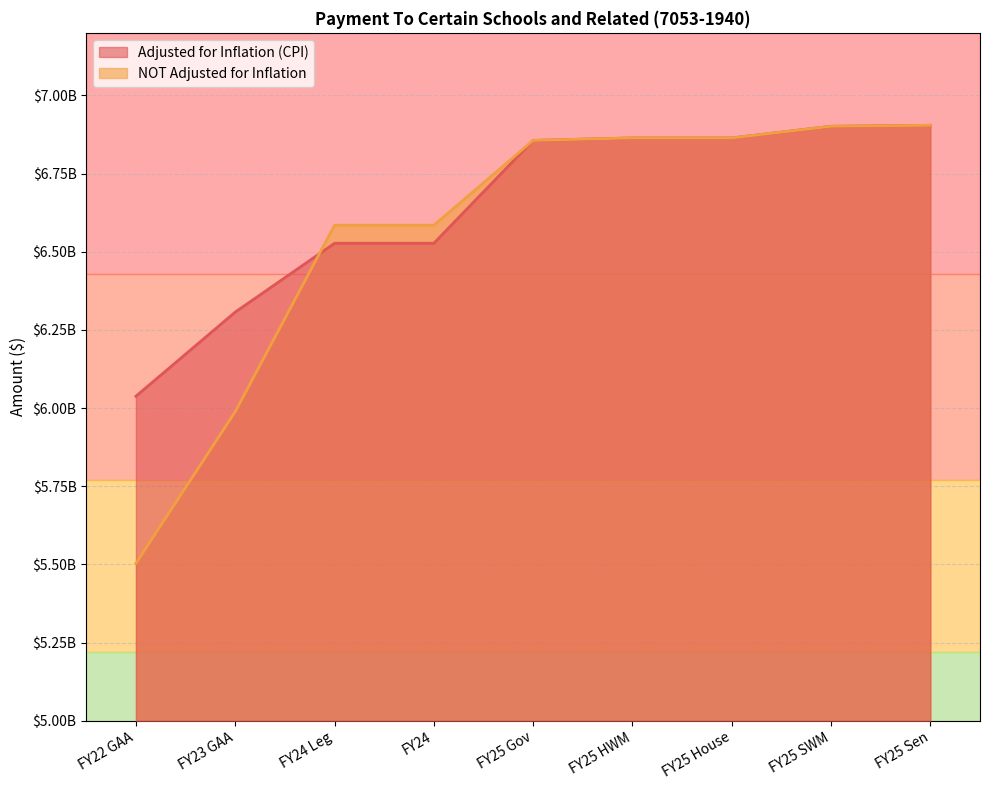

Rank the series at FY22 GAA from lowest to highest value.

NOT Adjusted for Inflation, Adjusted for Inflation (CPI)